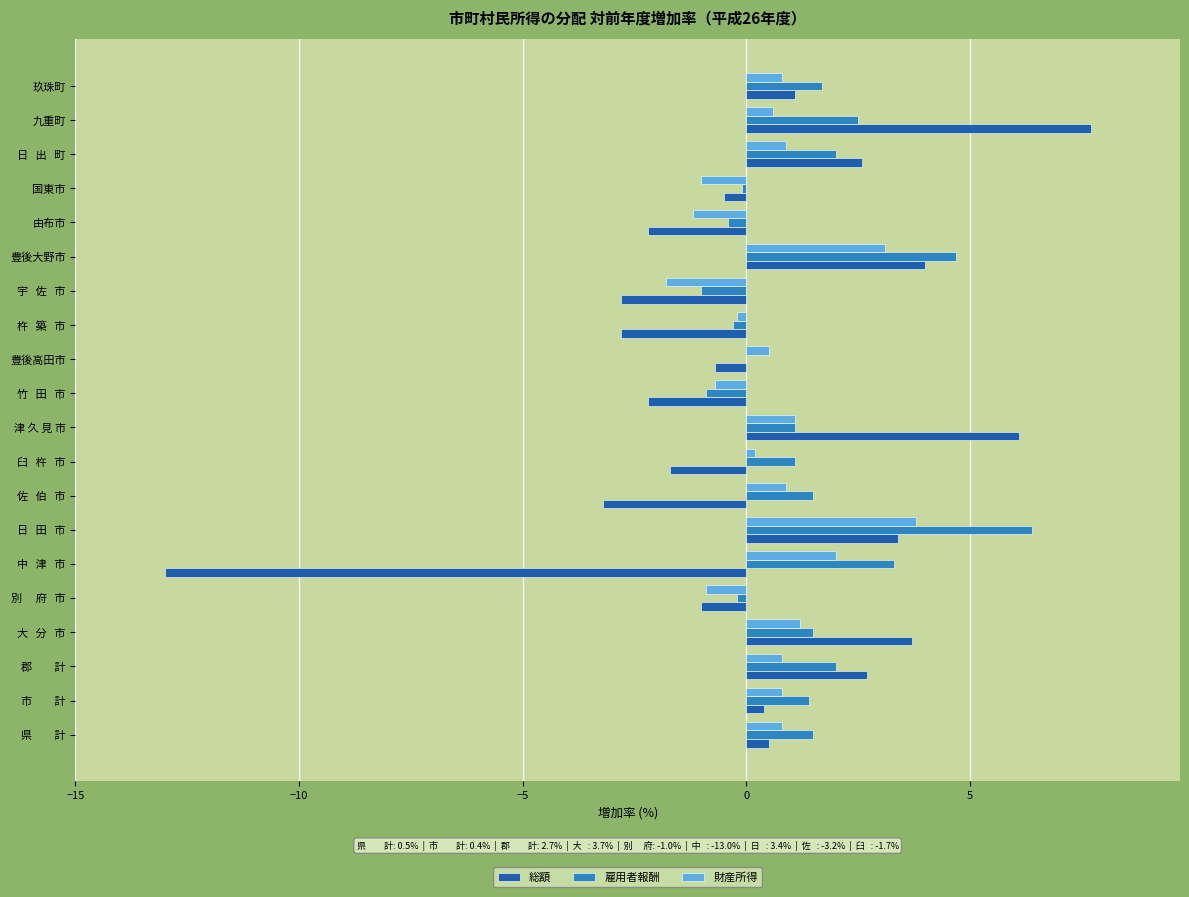

What is the average value of the 財産所得 series?

0.6